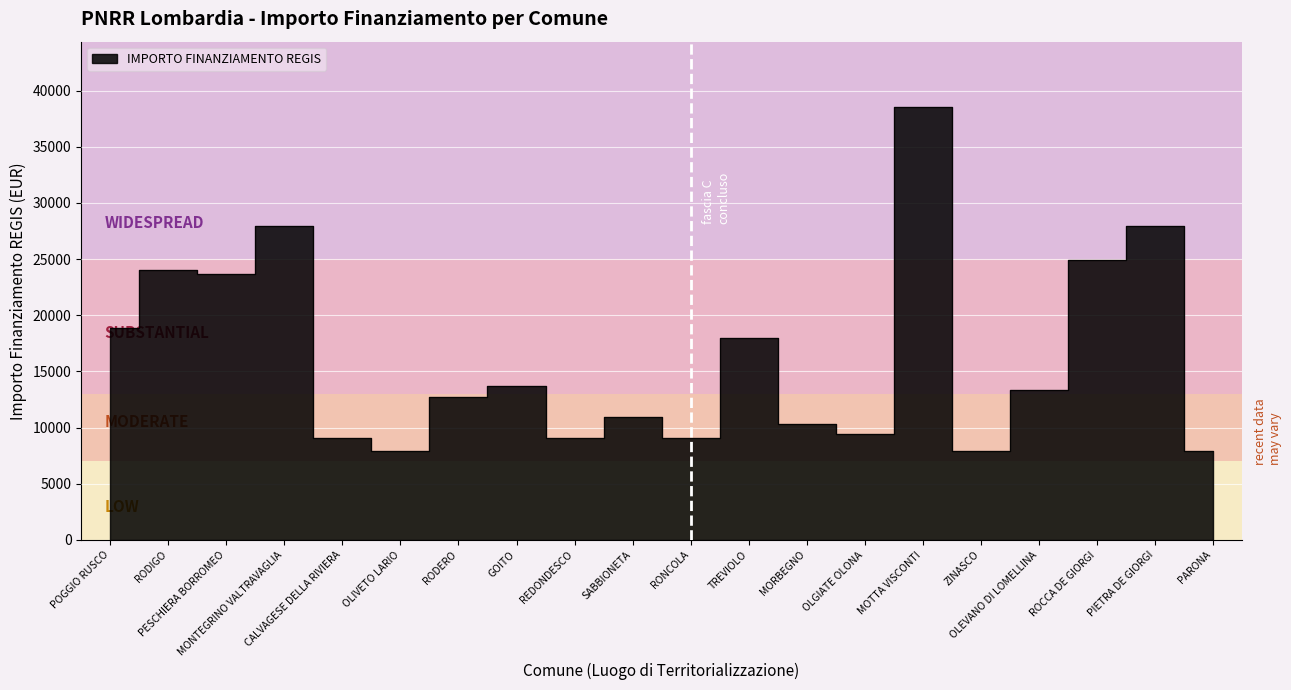

The chart shows a value of 40401 at PIETRA DE GIORGI. True or false?

False